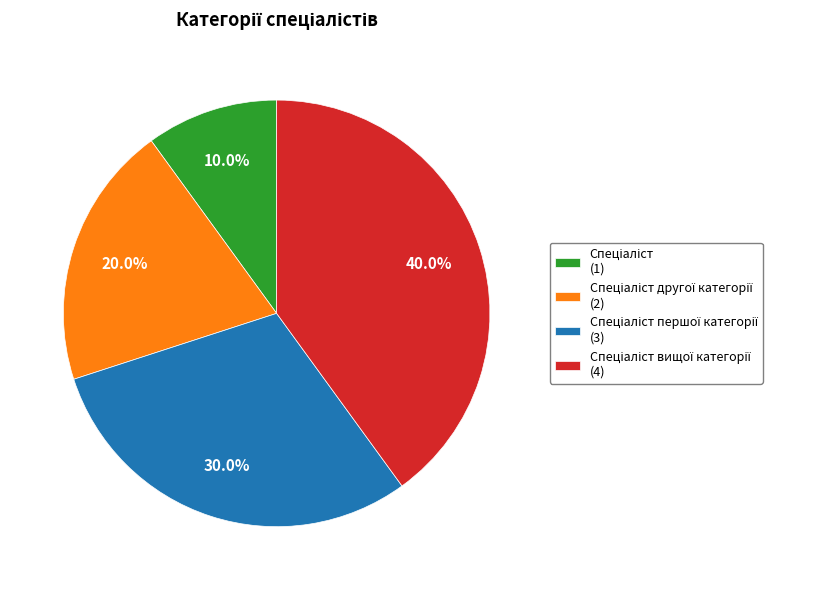

Is there a majority slice in this chart?

No